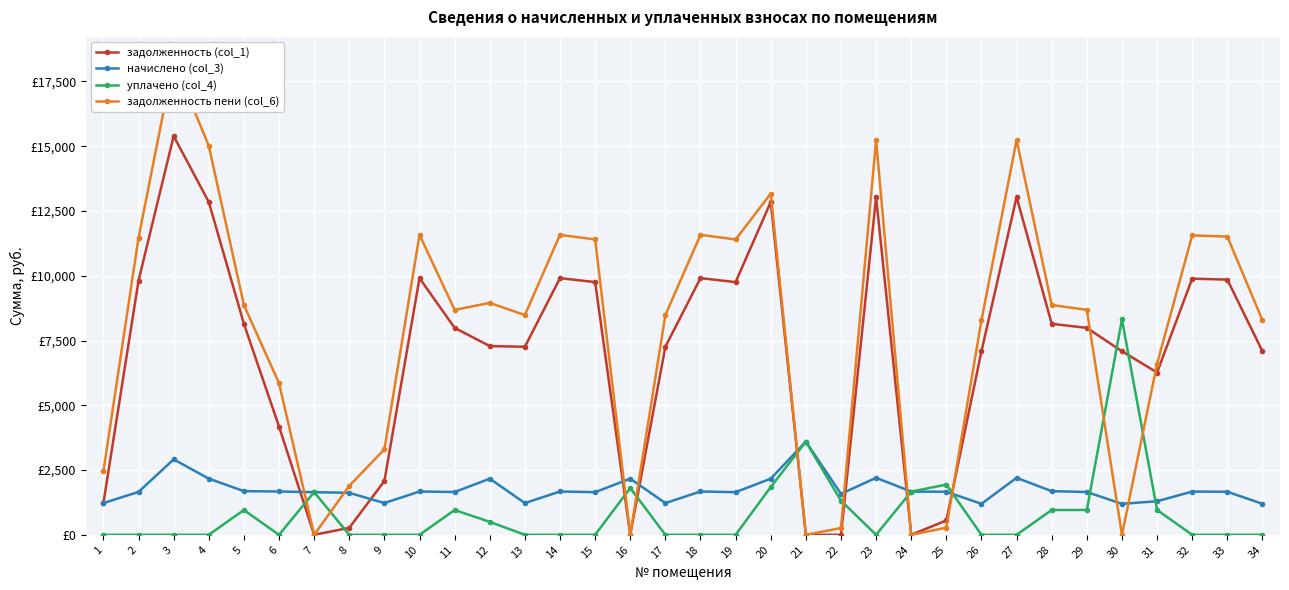

Between 22 and 24, which series saw the biggest shift?

уплачено (col_4)